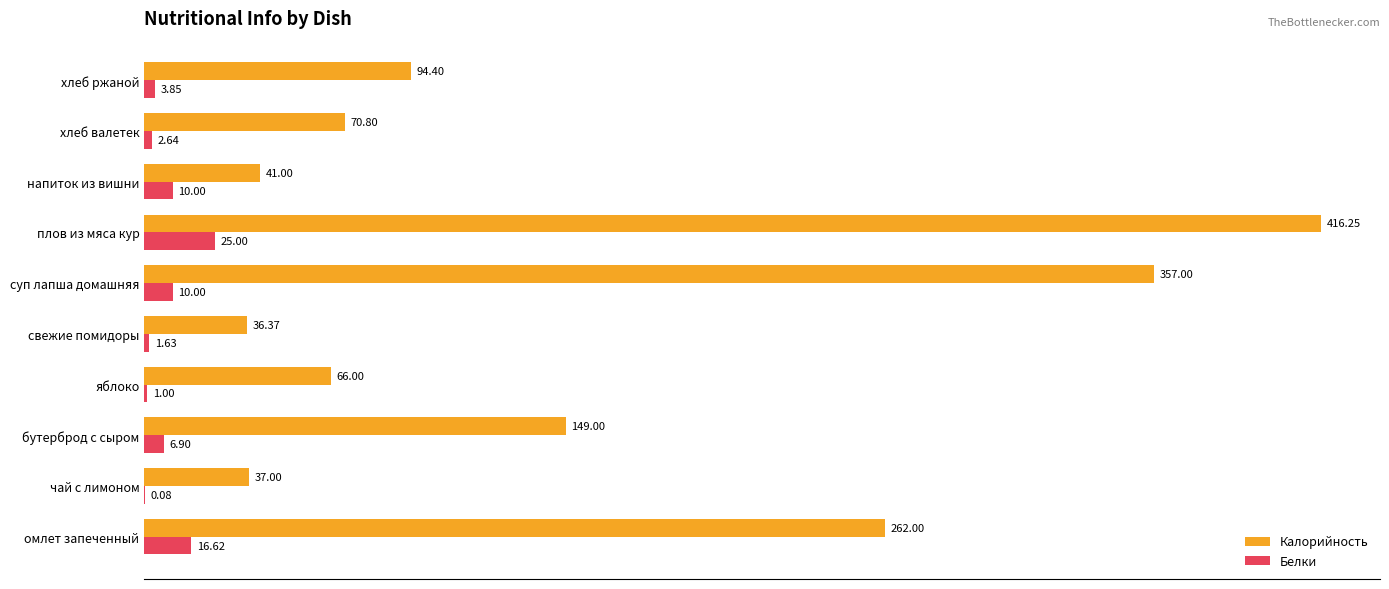

Which series changed the most between бутерброд с сыром and хлеб ржаной?

Калорийность